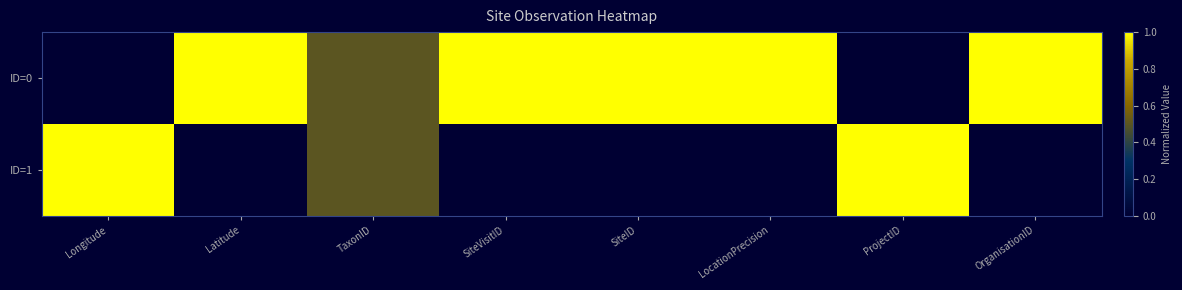

Which category has the lowest value across all series?

Longitude